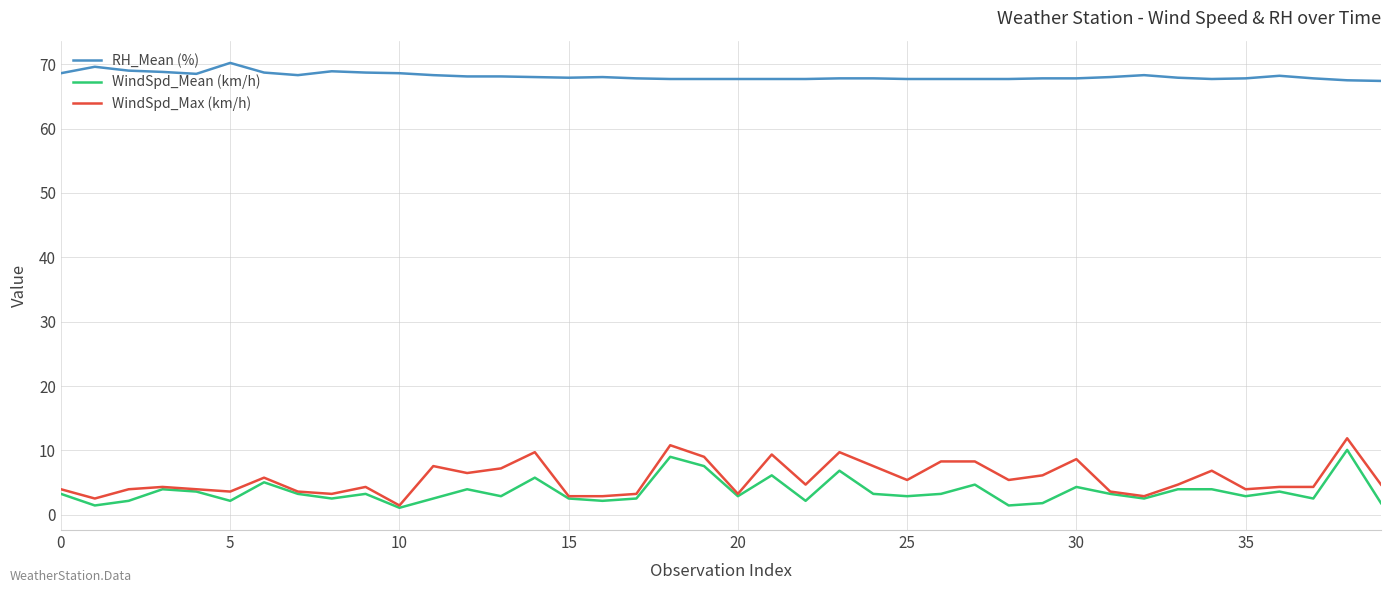

Is this an area chart (filled region under the line)?

No